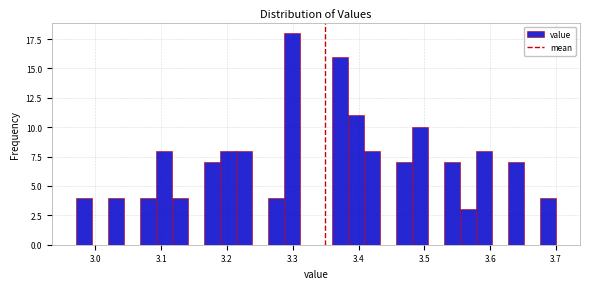

Around what value on the x-axis is the tallest bar? Give the approximate position of its centre, as read against the axis.

3.30